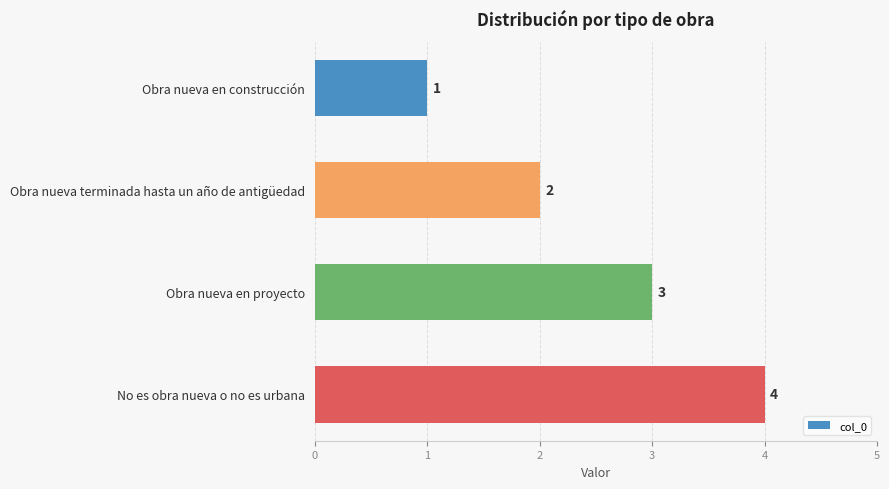

What is the ratio of the value at Obra nueva en proyecto to the value at Obra nueva terminada hasta un año de antigüedad?

1.5